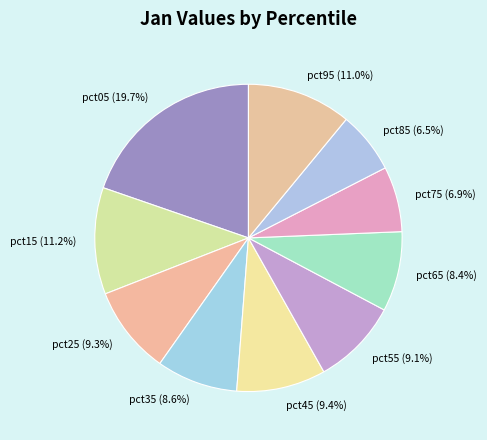

Do pct85 and pct95 together represent more than half of the pie?

No